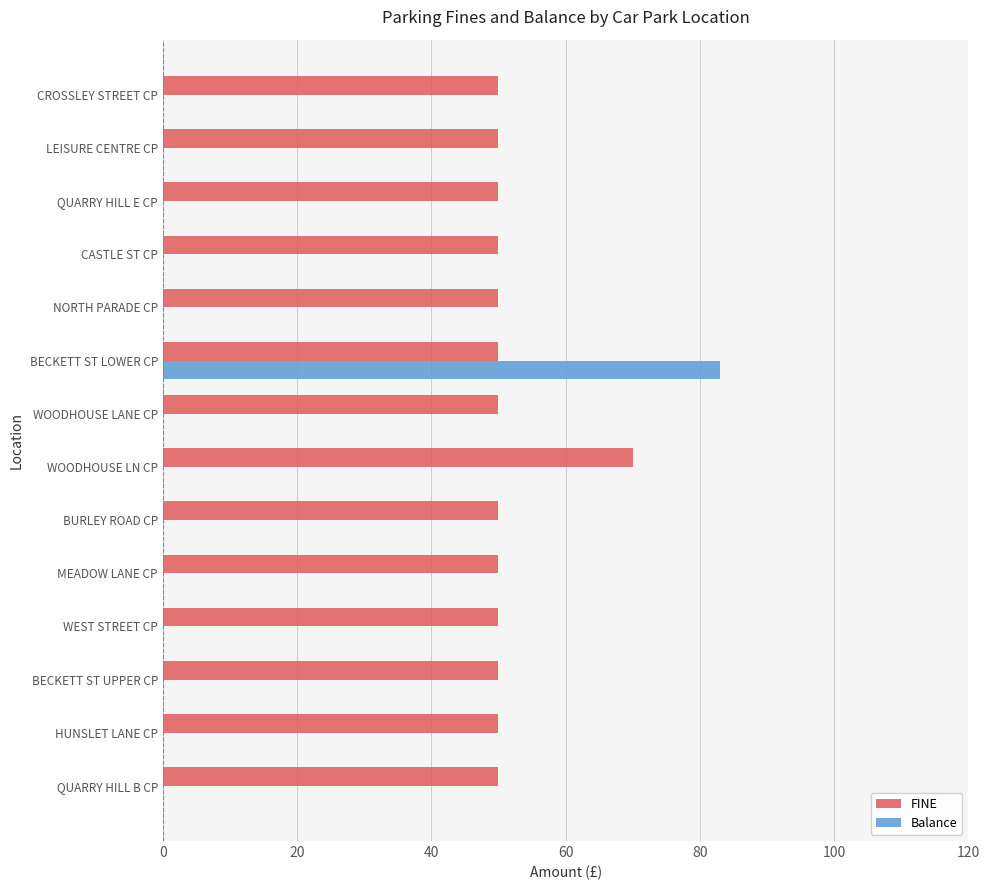

At which category is the sum across all series the highest?

BECKETT ST LOWER CP